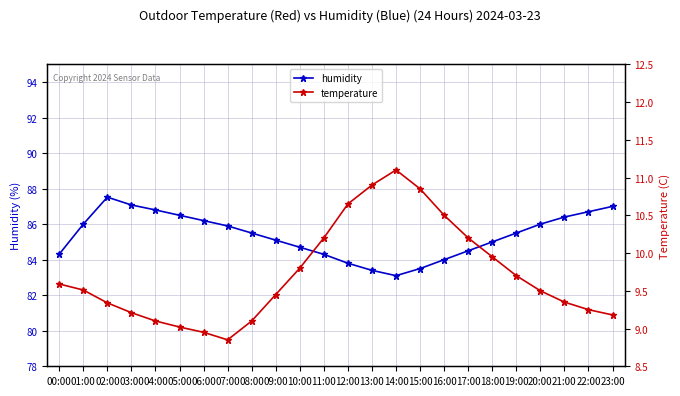

Reading right to left, list all the values displayed in this chart.

humidity: 23:00=87.0	22:00=86.7	21:00=86.4	20:00=86.0	19:00=85.5	18:00=85.0	17:00=84.5	16:00=84.0	15:00=83.5	14:00=83.1	13:00=83.4	12:00=83.8	11:00=84.3	10:00=84.7	09:00=85.1	08:00=85.5	07:00=85.9	06:00=86.2	05:00=86.5	04:00=86.8	03:00=87.1	02:00=87.5	01:00=86.0	00:00=84.3
temperature: 23:00=9.2	22:00=9.2	21:00=9.3	20:00=9.5	19:00=9.7	18:00=9.9	17:00=10.2	16:00=10.5	15:00=10.8	14:00=11.1	13:00=10.9	12:00=10.7	11:00=10.2	10:00=9.8	09:00=9.4	08:00=9.1	07:00=8.8	06:00=8.9	05:00=9.0	04:00=9.1	03:00=9.2	02:00=9.3	01:00=9.5	00:00=9.6